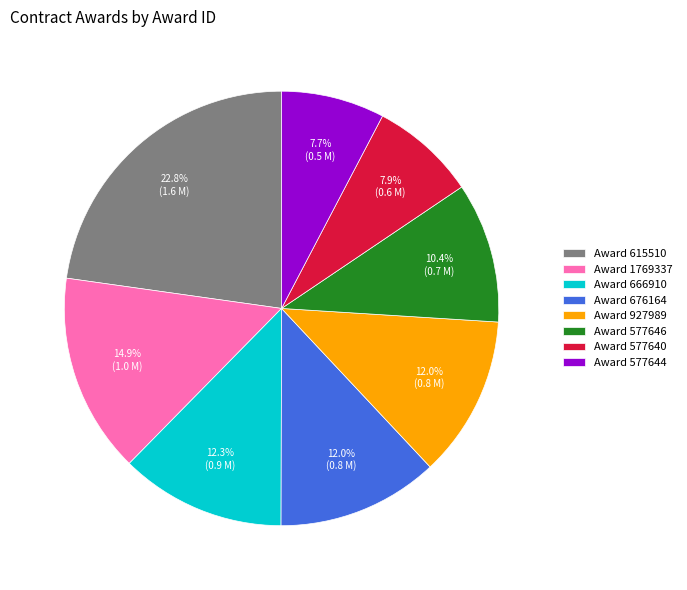

Which slice is the largest?

Award 615510